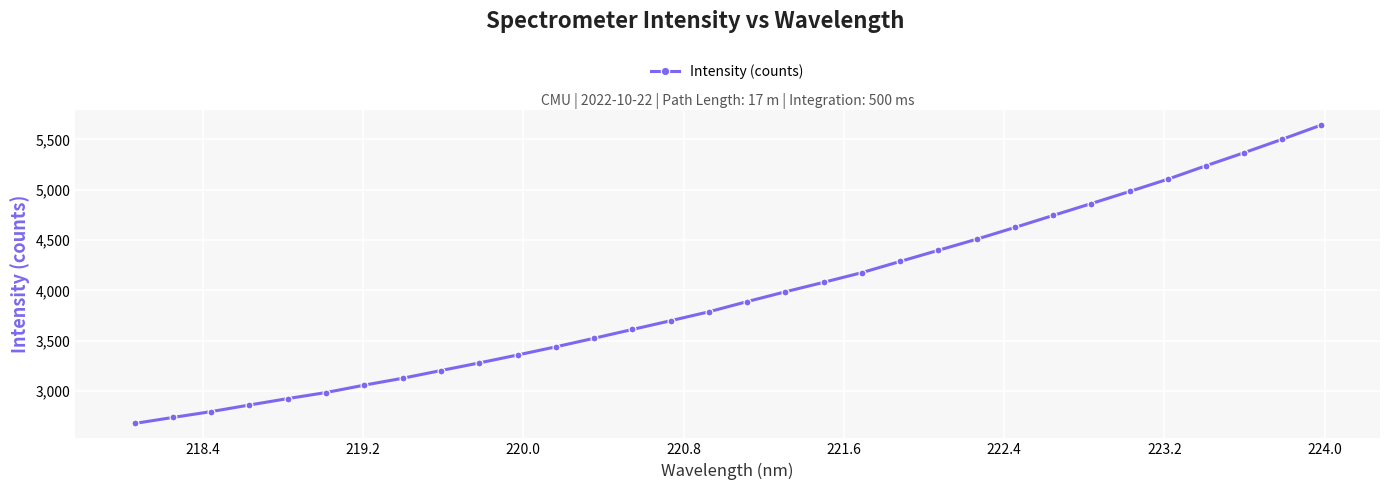

What is the minimum value shown in the chart?

2677.0